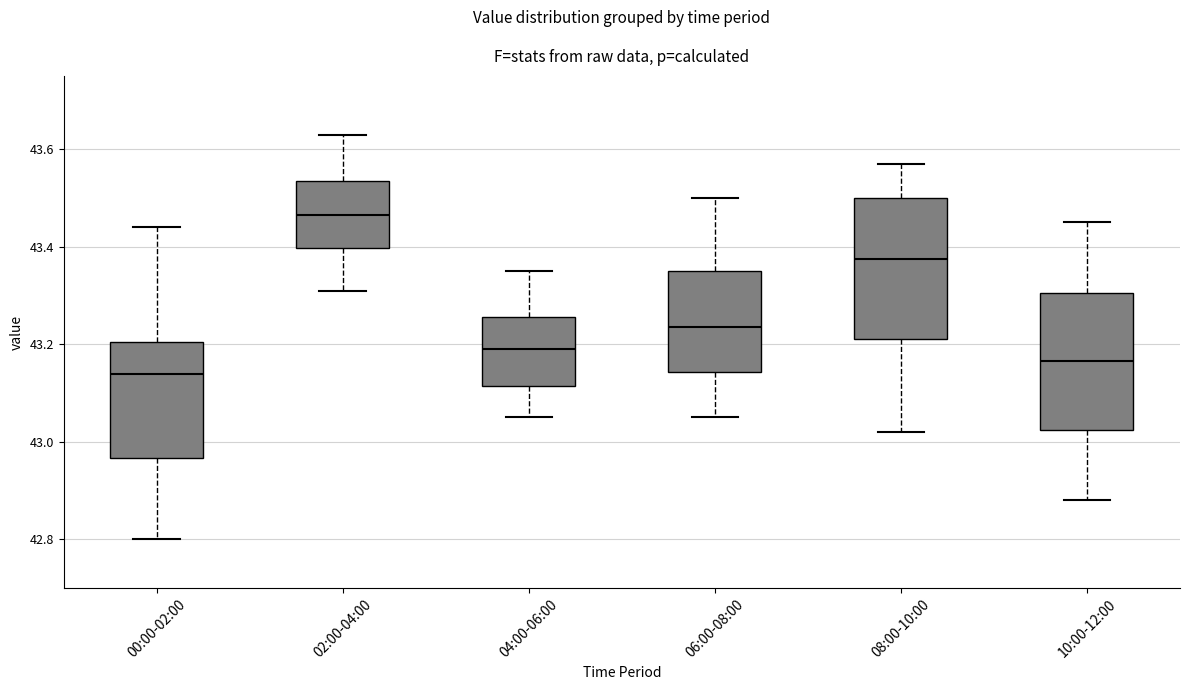

Where does the lower whisker of the box for 10:00-12:00 end on the y-axis? The values are not printed on the chart, so give them approximately, as read against the axis.

42.88